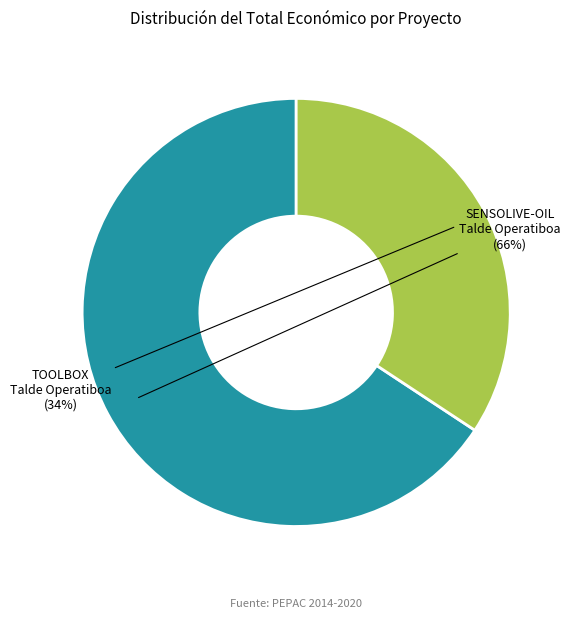

Count the number of slices in the pie.

2